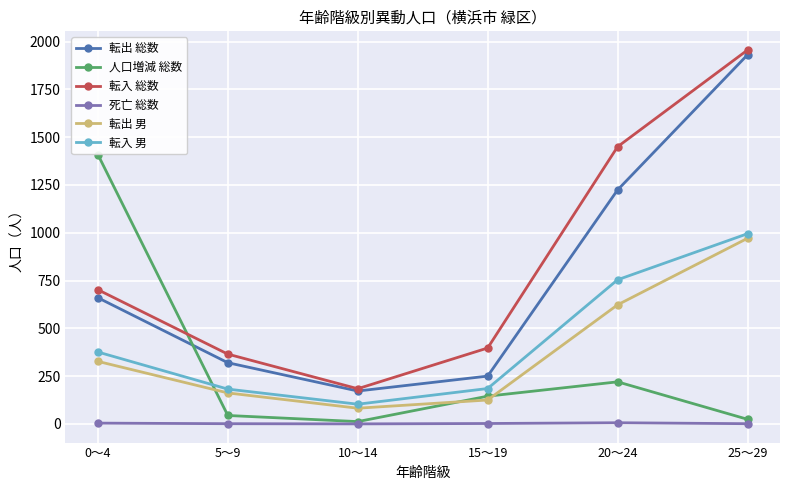

Where is 転出 男 nearest to the value 526?

20～24